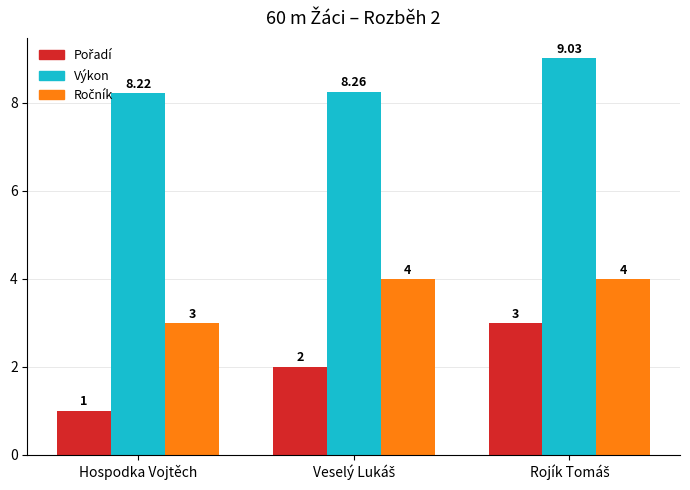

Which series has the largest total across all categories?

Výkon